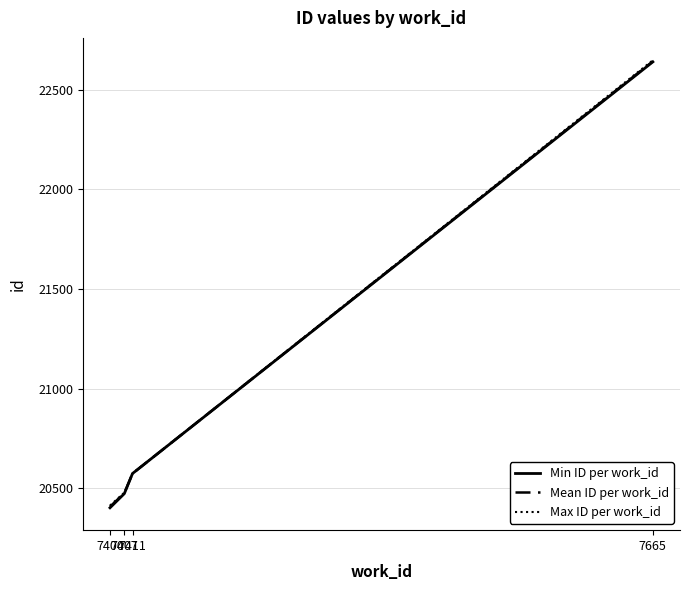

The Max ID per work_id series shows 12967.0 at 7407. True or false?

False